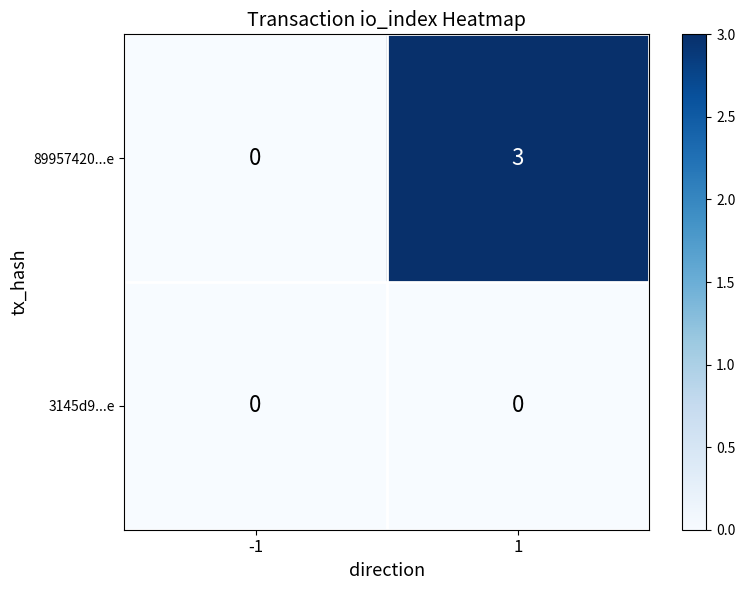

What value does the 89957420...e series have at 1?

3